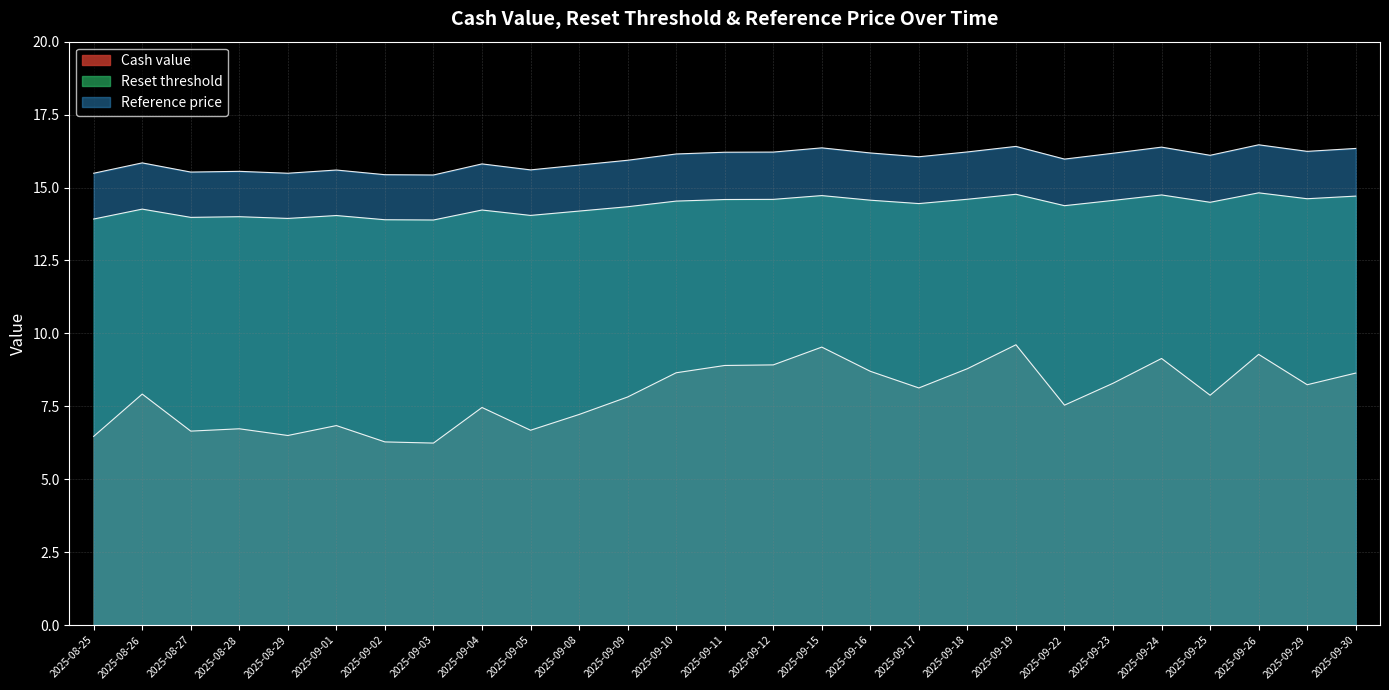

True or false: Reference price and Cash value cross at least once.

False